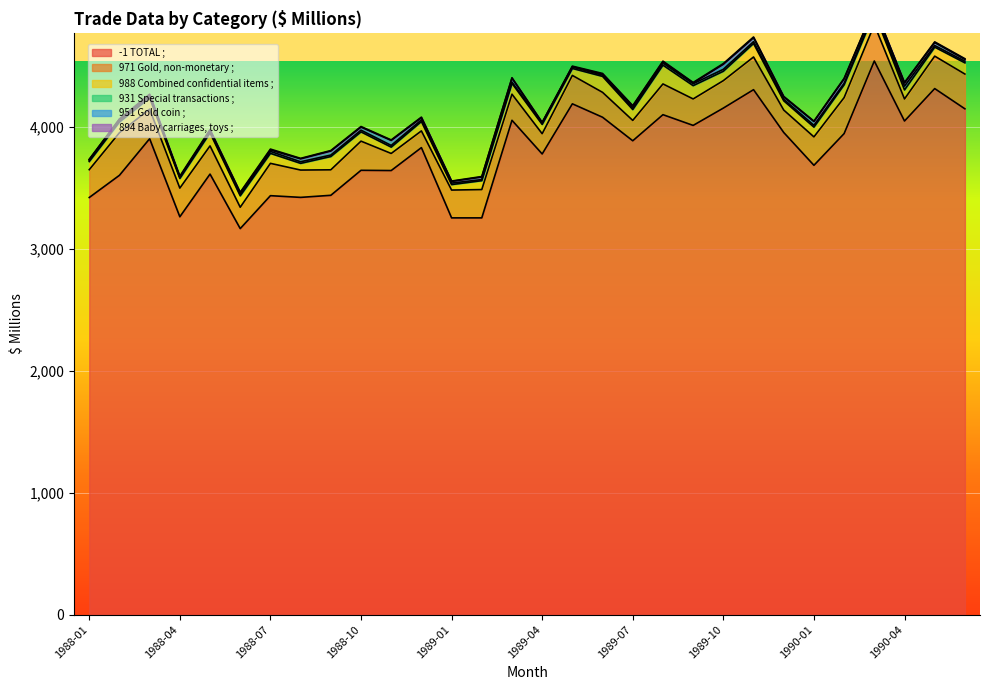

Reading left to right, list all the values displayed in this chart.

-1 TOTAL ;: 3420	3602	3902	3262	3612	3165	3435	3421	3438	3643	3641	3829	3253	3253	4053	3777	4188	4078	3885	4099	4011	4153	4304	3953	3684	3944	4539	4047	4313	4147
971 Gold, non-monetary ;: 228	349	242	235	231	175	265	224	209	239	140	137	228	232	214	166	233	204	167	252	217	225	268	184	233	295	298	181	266	285
988 Combined confidential items ;: 67	88	93	79	107	94	82	55	109	76	52	77	45	73	89	76	57	131	89	154	109	77	111	76	80	105	98	74	74	92
931 Special transactions ;: 10	13	16	11	12	12	16	13	12	14	14	13	12	9	10	11	12	10	13	17	16	16	15	12	15	12	12	31	13	13
951 Gold coin ;: 6	9	8	0	9	11	12	24	33	25	41	18	14	21	32	3	3	8	15	11	6	41	32	19	31	36	27	26	24	15
894 Baby carriages, toys ;: 2	3	6	8	6	6	7	4	4	5	4	5	3	4	4	3	4	6	4	5	4	6	6	5	3	5	5	4	6	6